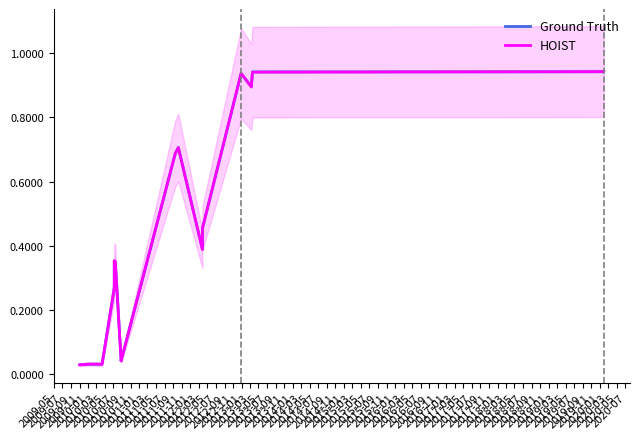

List the series in order of their peak value, highest first.

HOIST, Ground Truth